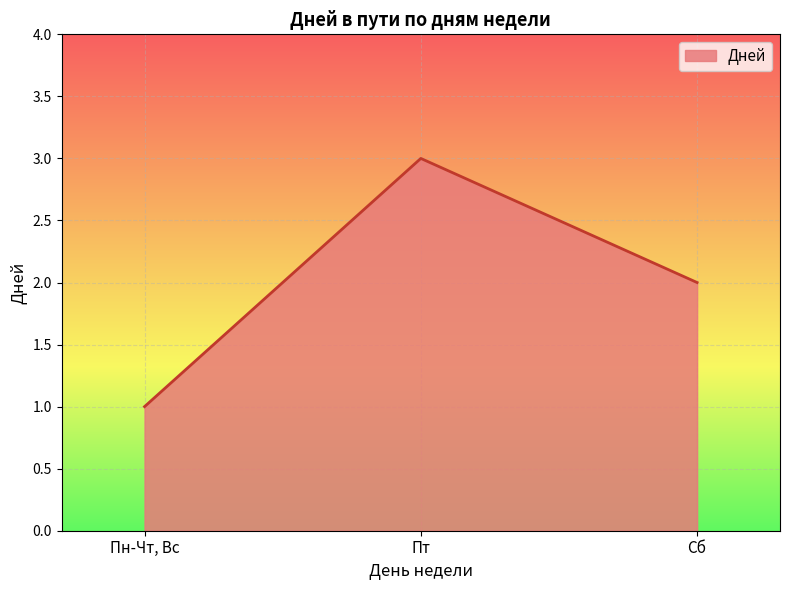

What is the change in value from Пн-Чт, Вс to Сб?

+1